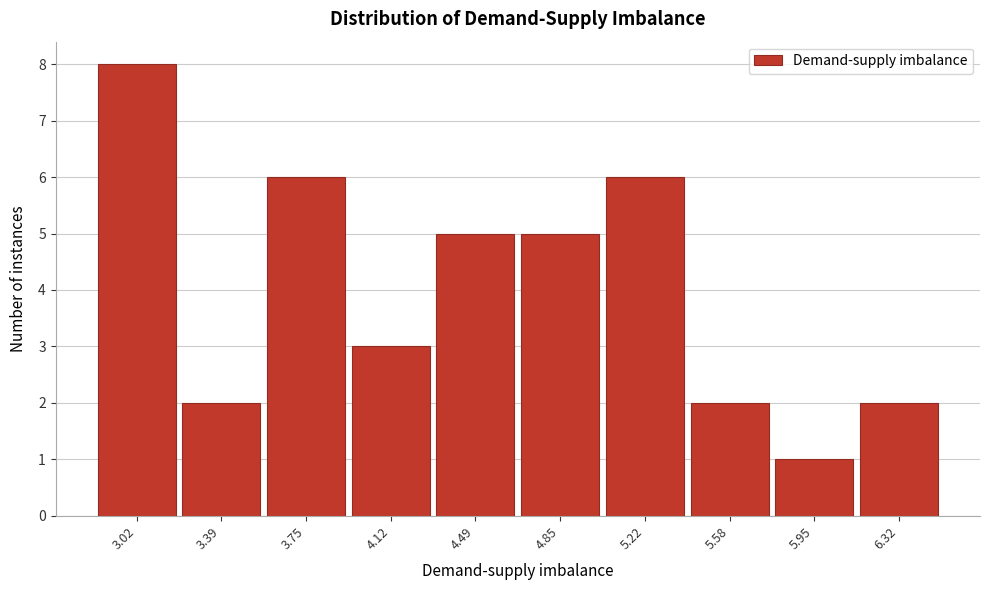

Reading left to right, list all the values displayed in this chart.

8	2	6	3	5	5	6	2	1	2